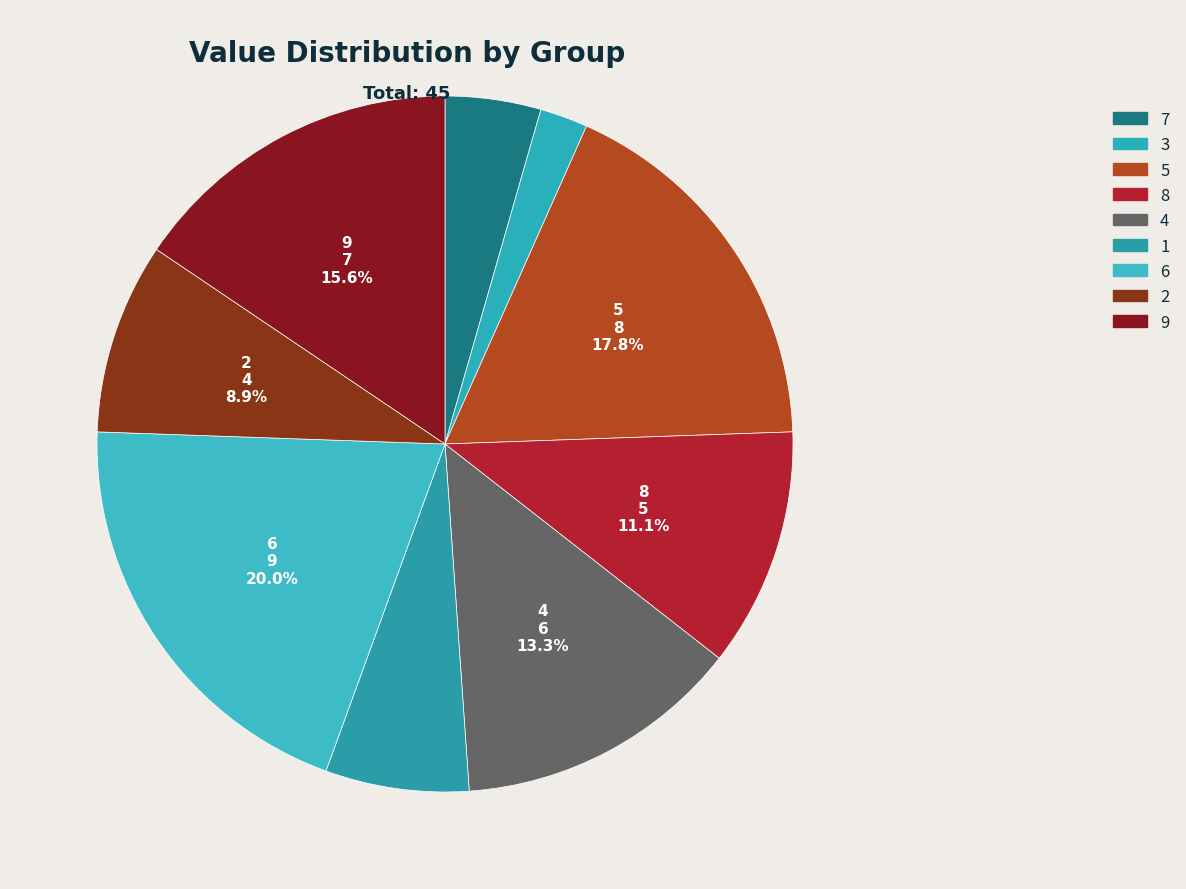

Does any single category account for the majority?

No